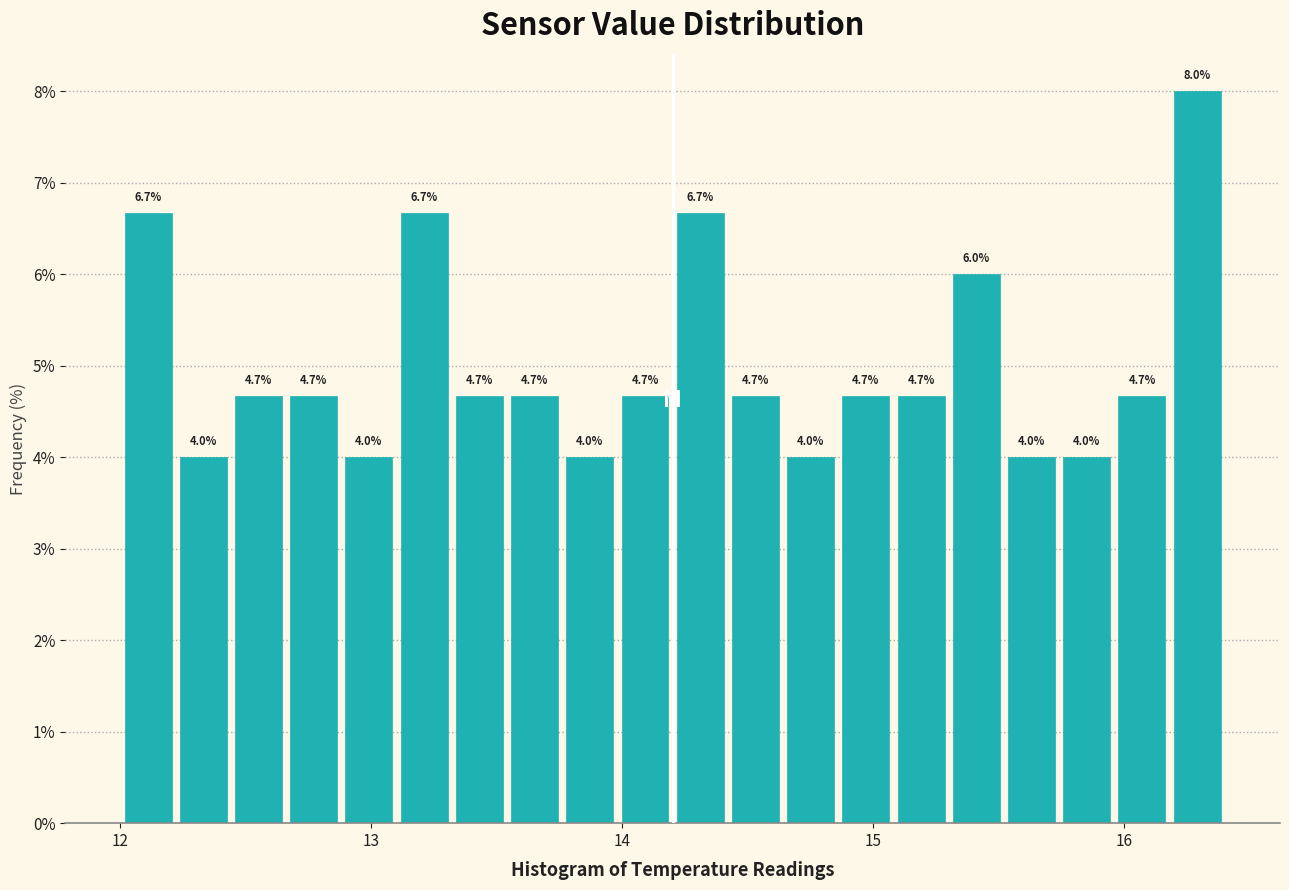

Around what value on the x-axis is the tallest bar? Give the approximate position of its centre, as read against the axis.

16.3